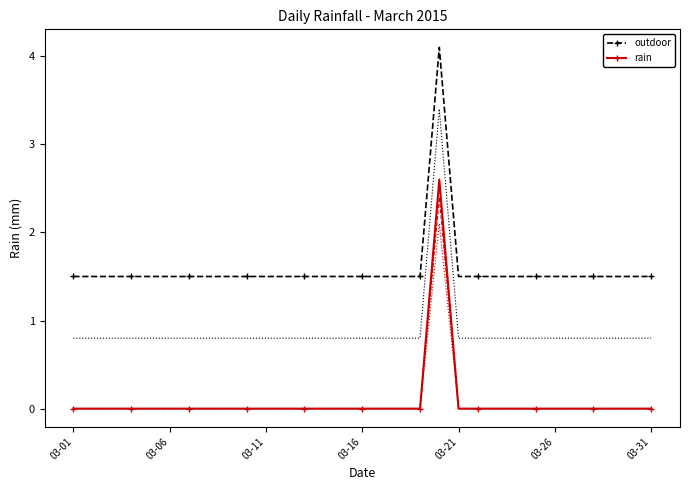

In outdoor, how many points are higher than both neighbors (excluding endpoints)?

1